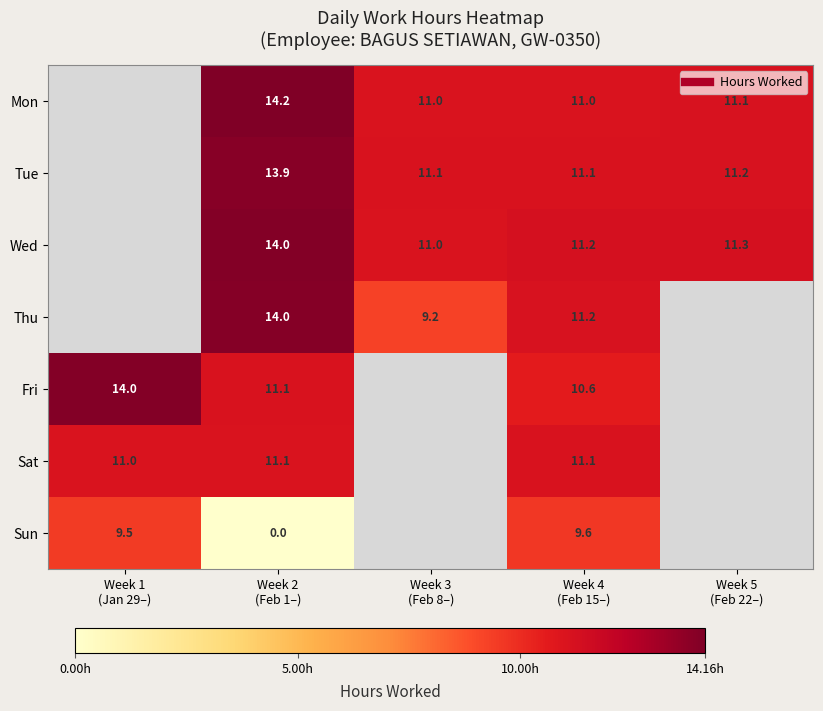

What is the difference between the maximum and minimum values in the Sat series?

0.1